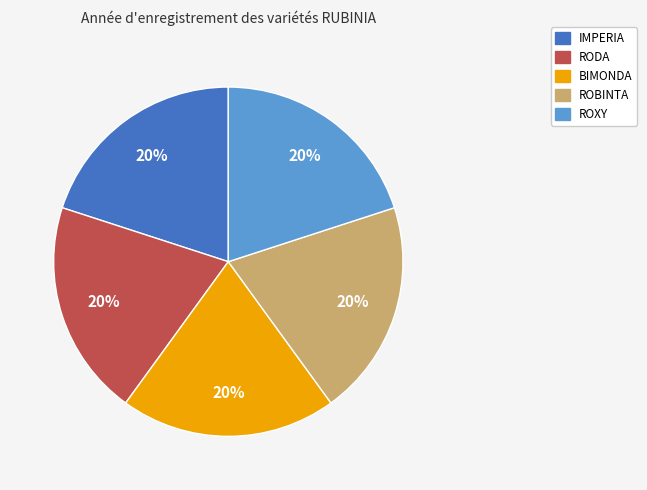

Does any single category account for the majority?

No